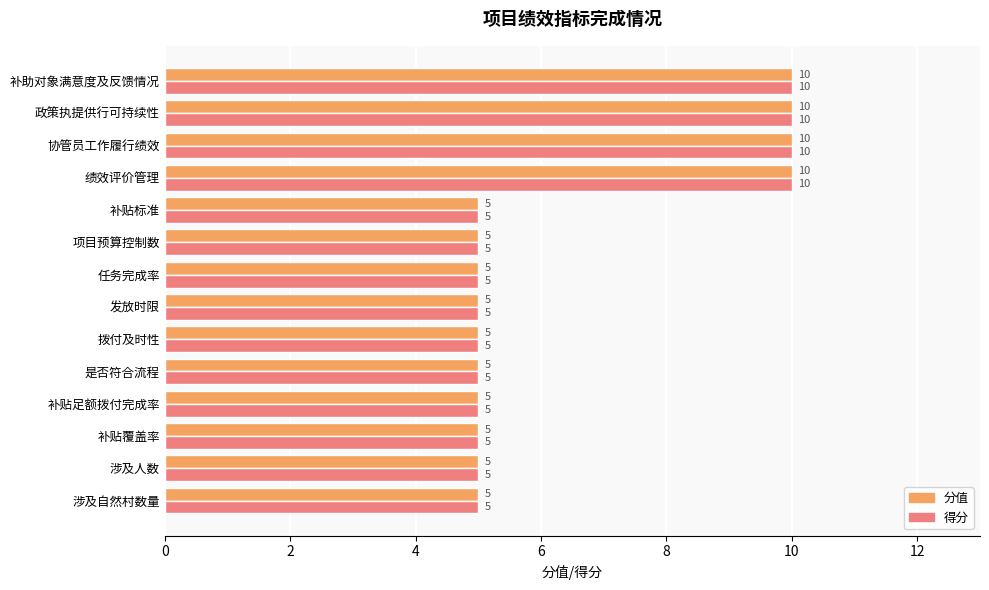

What is the difference between the maximum and minimum values in the 分值 series?

5